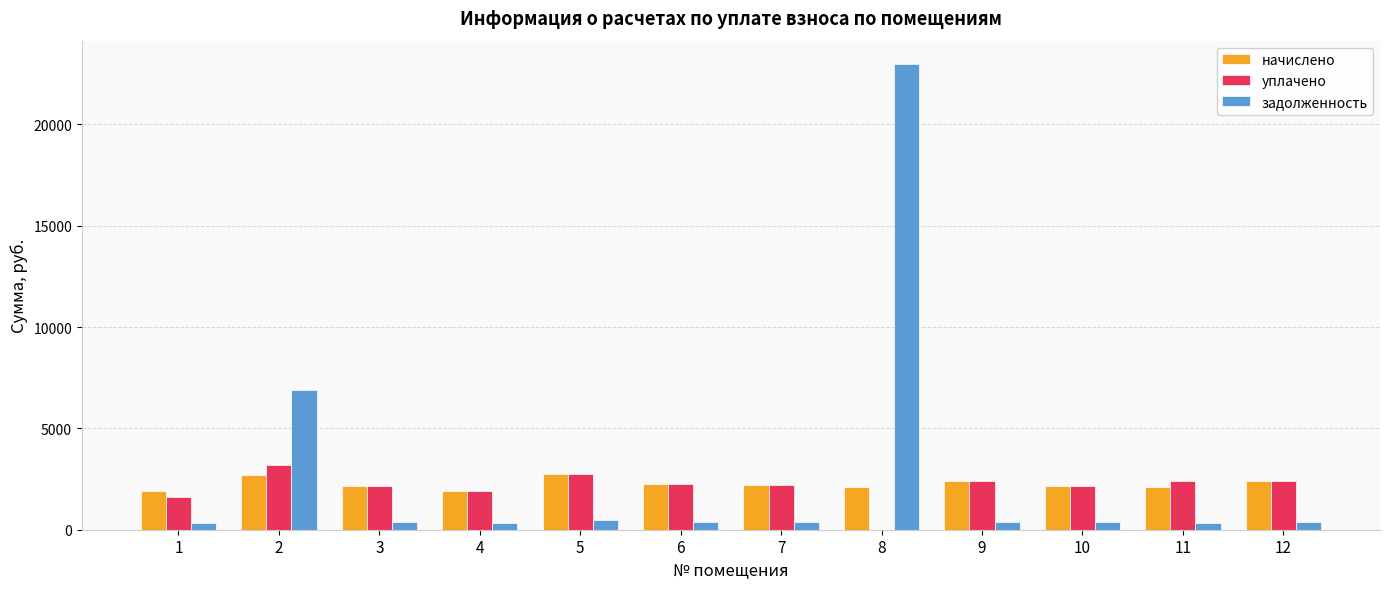

Count the number of data series in this chart.

3